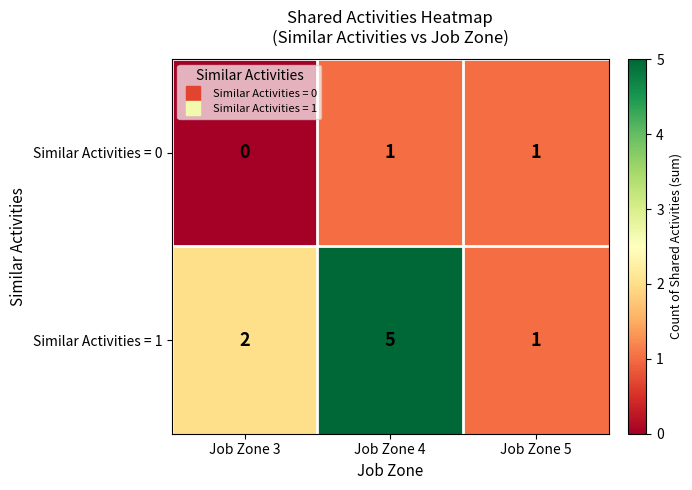

What is the total value across all series at Job Zone 4?

6